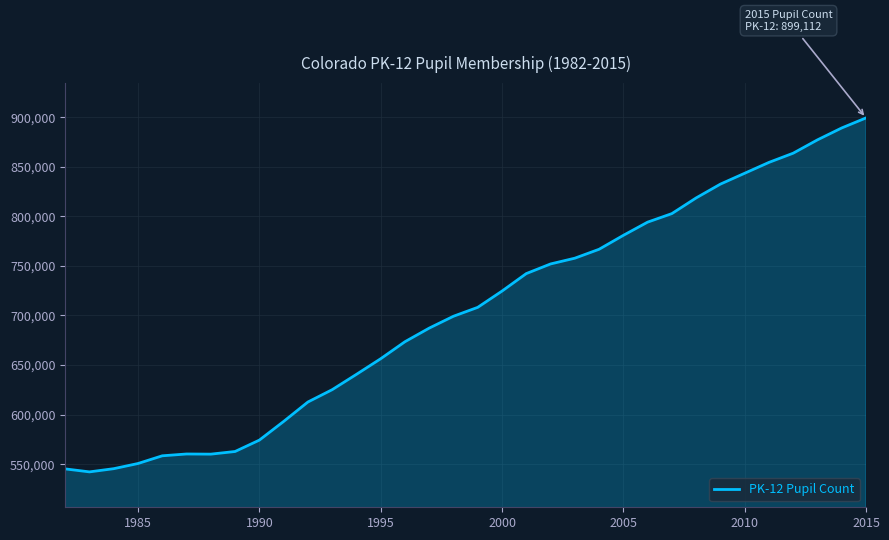

What is the greatest value displayed?

899112